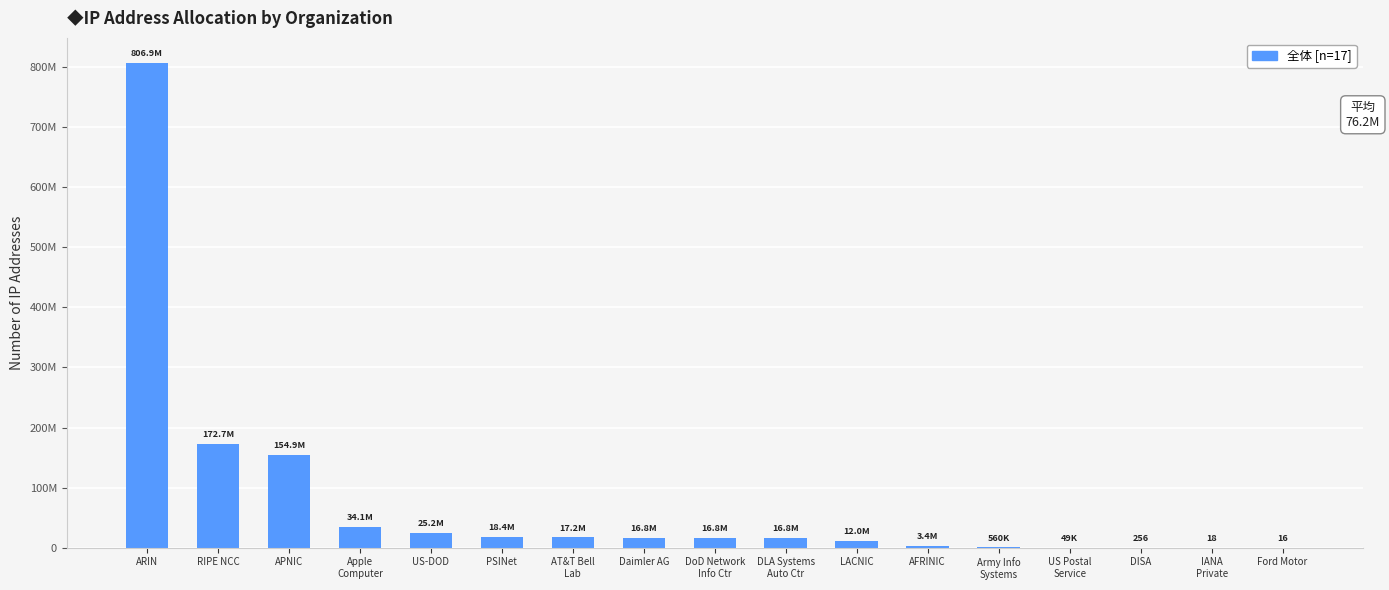

Reading left to right, extract all data points from this chart.

806879271	172734062	154945730	34146816	25236736	18418721	17195345	16786432	16777472	16777216	11992128	3439048	560128	49152	256	18	16